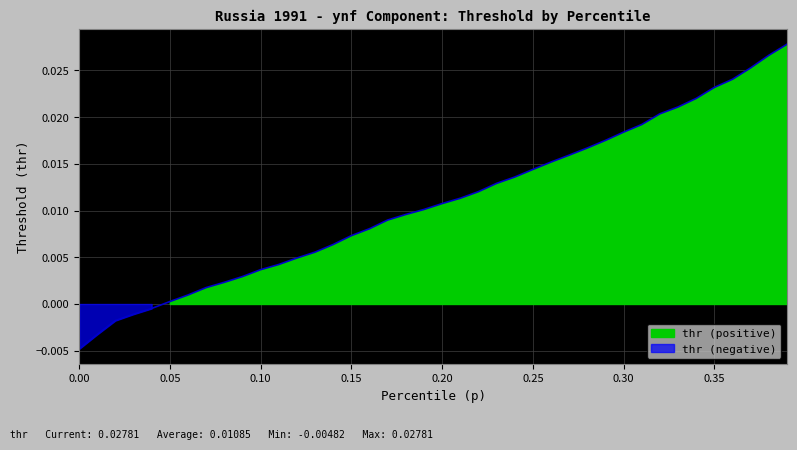

The chart shows a value of -0.0 at 0.00. True or false?

False